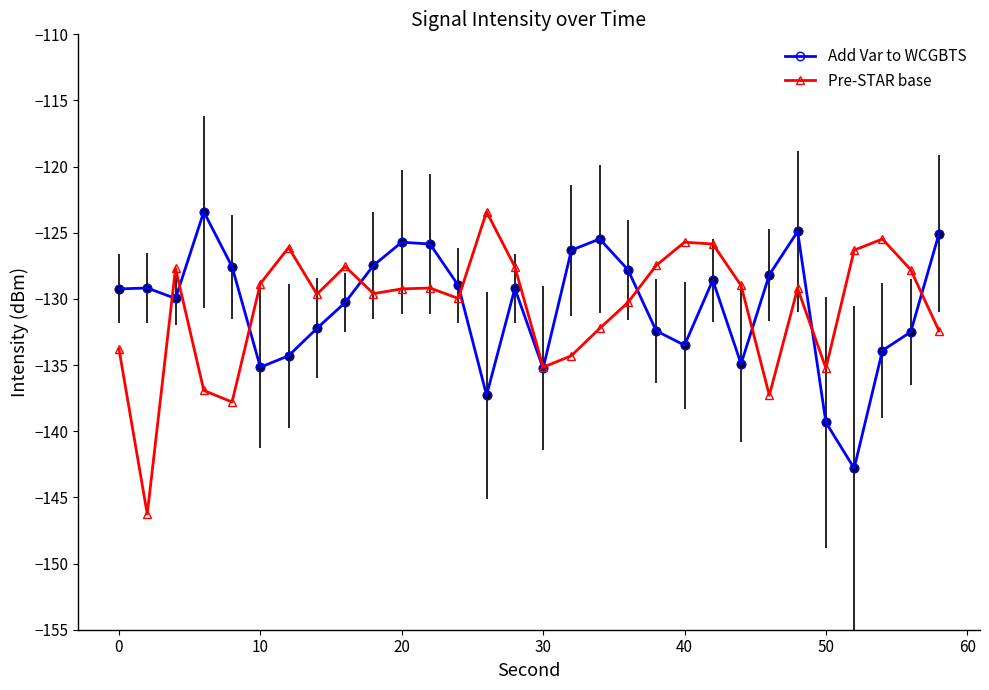

Which series has the widest spread of values?

Pre-STAR base